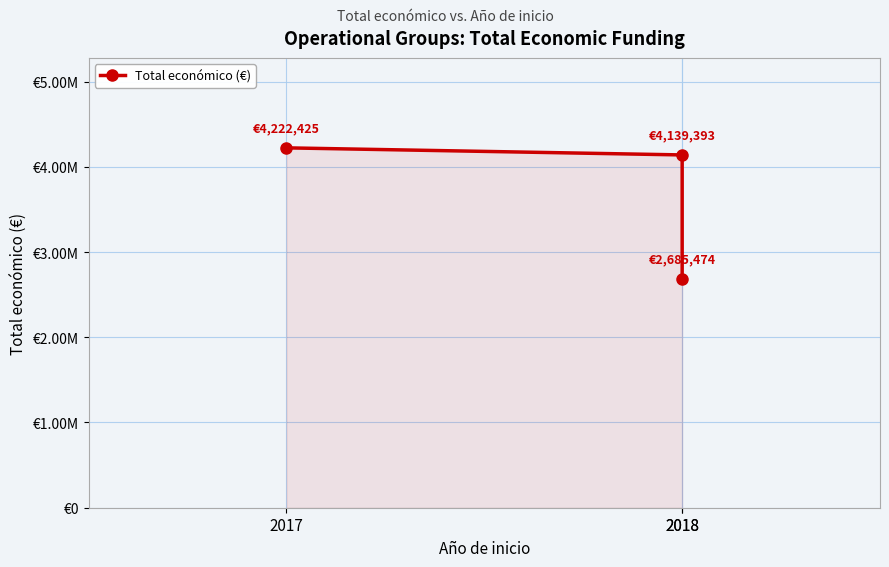

Reading right to left, what are all the values shown in this chart?

2685474	4139393	4222425